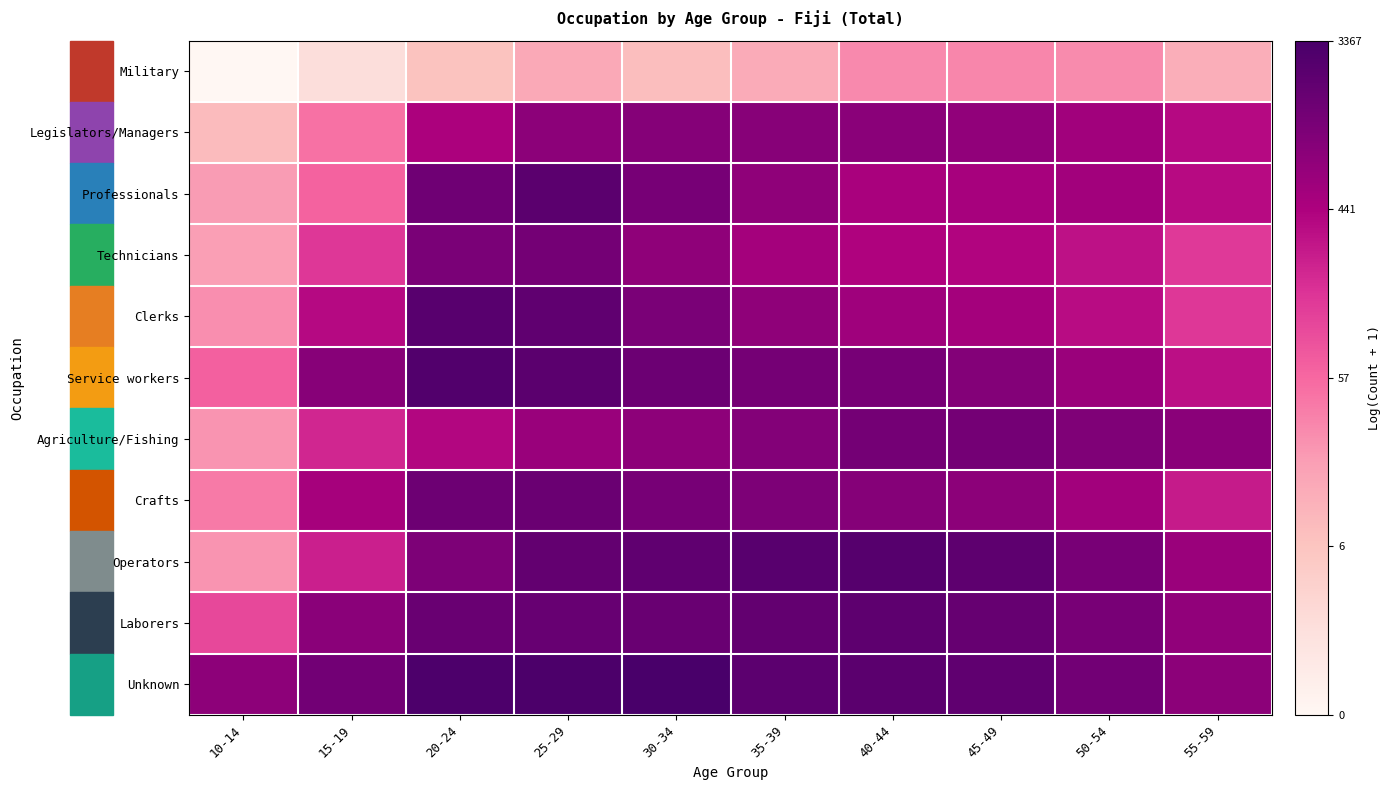

Reading left to right, list all the values displayed in this chart.

Military: 10-14=0.0	15-19=1.1	20-24=2.1	25-29=2.8	30-34=2.2	35-39=2.7	40-44=3.4	45-49=3.5	50-54=3.4	55-59=2.6
Legislators/Managers: 10-14=2.3	15-19=3.9	20-24=6.1	25-29=6.7	30-34=6.9	35-39=6.8	40-44=6.8	45-49=6.6	50-54=6.3	55-59=5.9
Professionals: 10-14=3.1	15-19=4.2	20-24=7.3	25-29=7.7	30-34=7.2	35-39=6.7	40-44=6.2	45-49=6.2	50-54=6.3	55-59=5.9
Technicians: 10-14=3.0	15-19=5.0	20-24=7.1	25-29=7.2	30-34=6.7	35-39=6.3	40-44=6.0	45-49=6.0	50-54=5.8	55-59=5.0
Clerks: 10-14=3.3	15-19=5.9	20-24=7.8	25-29=7.6	30-34=7.1	35-39=6.7	40-44=6.4	45-49=6.3	50-54=5.9	55-59=5.0
Service workers: 10-14=4.2	15-19=6.9	20-24=7.9	25-29=7.7	30-34=7.4	35-39=7.2	40-44=7.2	45-49=6.9	50-54=6.5	55-59=5.8
Agriculture/Fishing: 10-14=3.3	15-19=5.3	20-24=6.0	25-29=6.5	30-34=6.7	35-39=6.9	40-44=7.2	45-49=7.2	50-54=7.0	55-59=6.8
Crafts: 10-14=3.7	15-19=6.2	20-24=7.3	25-29=7.4	30-34=7.2	35-39=7.0	40-44=6.9	45-49=6.8	50-54=6.3	55-59=5.6
Operators: 10-14=3.3	15-19=5.5	20-24=7.0	25-29=7.6	30-34=7.6	35-39=7.8	40-44=7.8	45-49=7.7	50-54=7.1	55-59=6.4
Laborers: 10-14=4.7	15-19=6.8	20-24=7.4	25-29=7.5	30-34=7.4	35-39=7.6	40-44=7.7	45-49=7.5	50-54=7.1	55-59=6.6
Unknown: 10-14=6.7	15-19=7.2	20-24=8.0	25-29=8.0	30-34=8.1	35-39=7.7	40-44=7.7	45-49=7.6	50-54=7.3	55-59=6.8